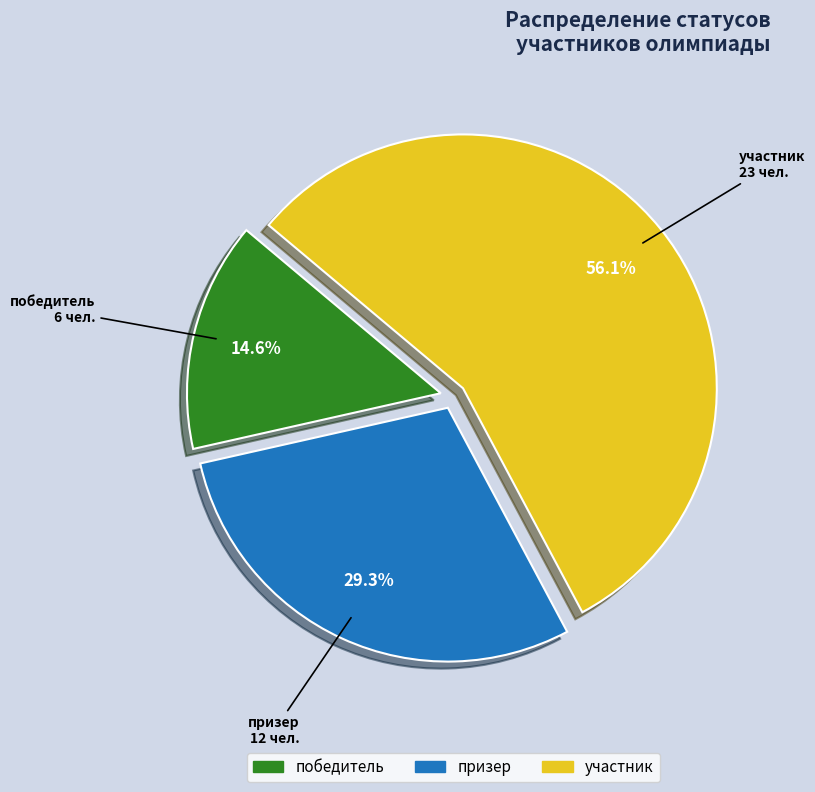

Rank the categories by value from lowest to highest.

победитель, призер, участник